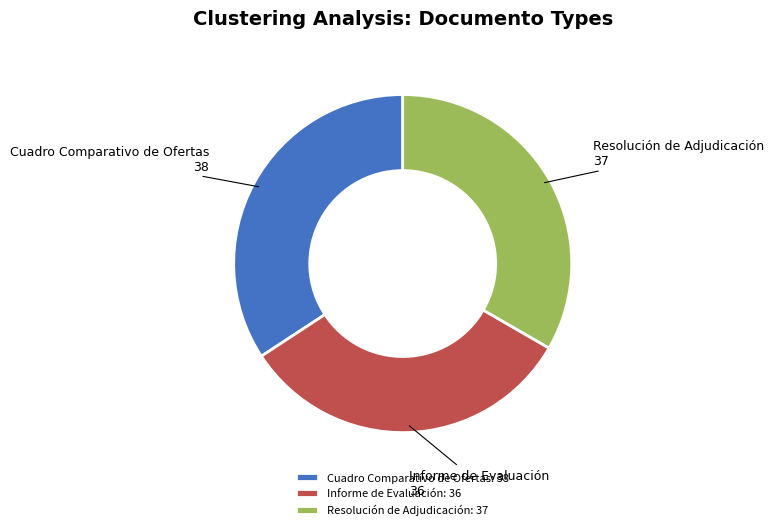

Does Cuadro Comparativo de Ofertas represent more than half of the total?

No